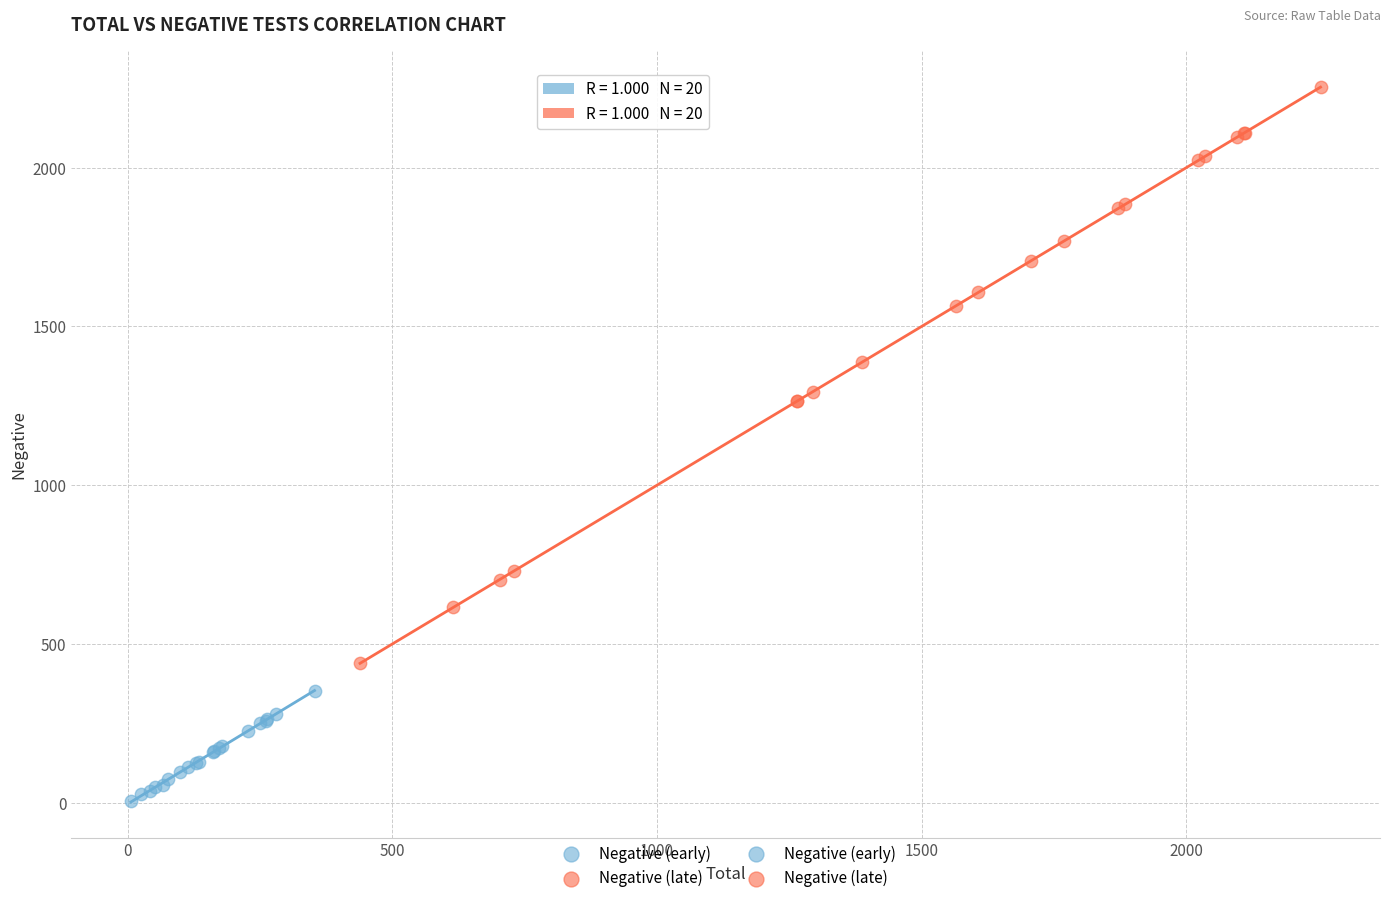

Which series has the largest Y range (max minus min)?

Negative (late)